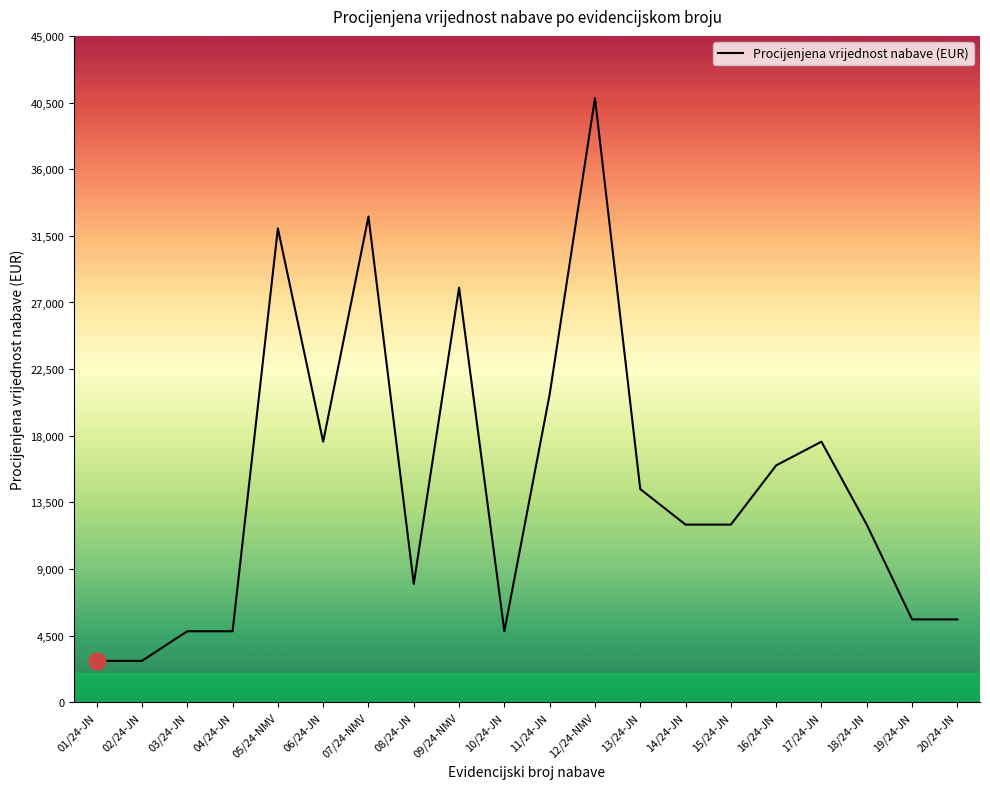

Read the value at 06/24-JN.

17600